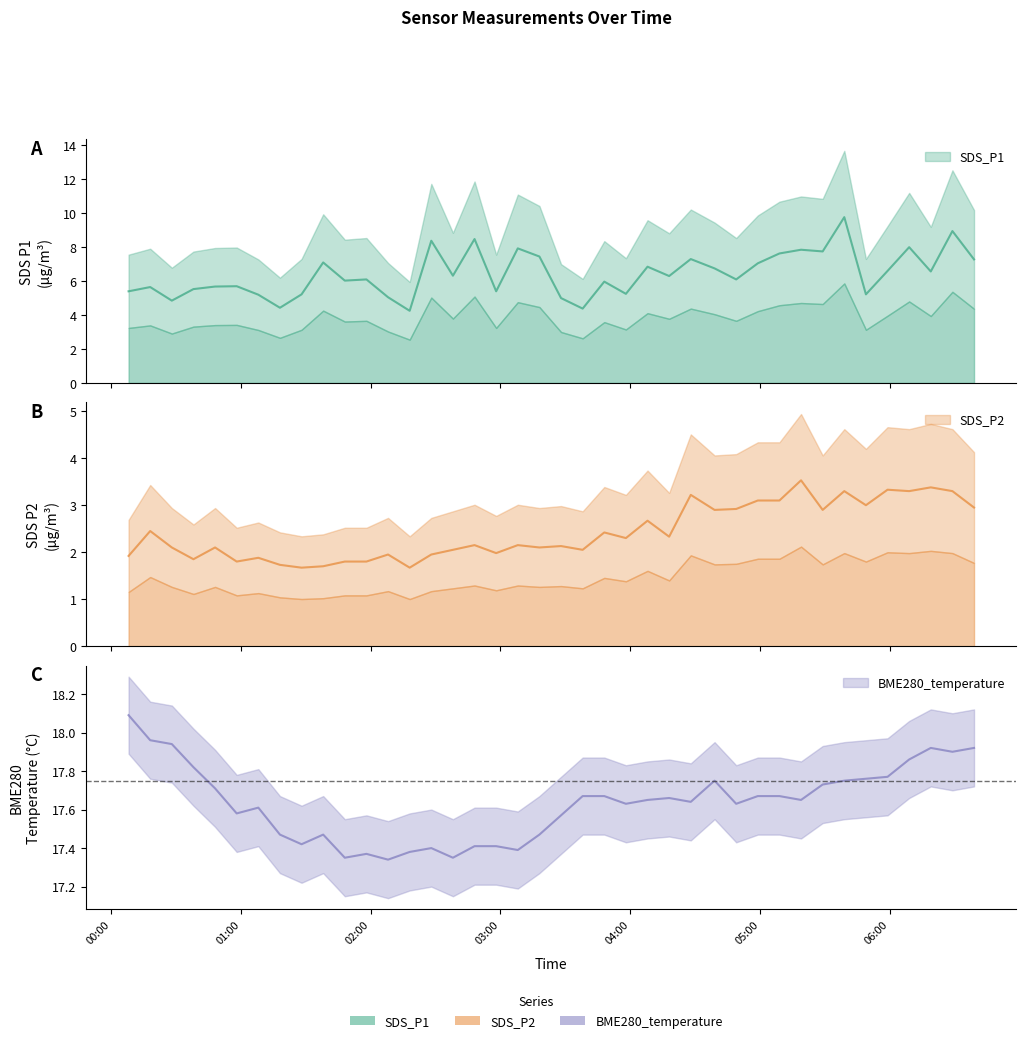

Read the BME280_temperature value at 2022/09/15 04:18.

17.7